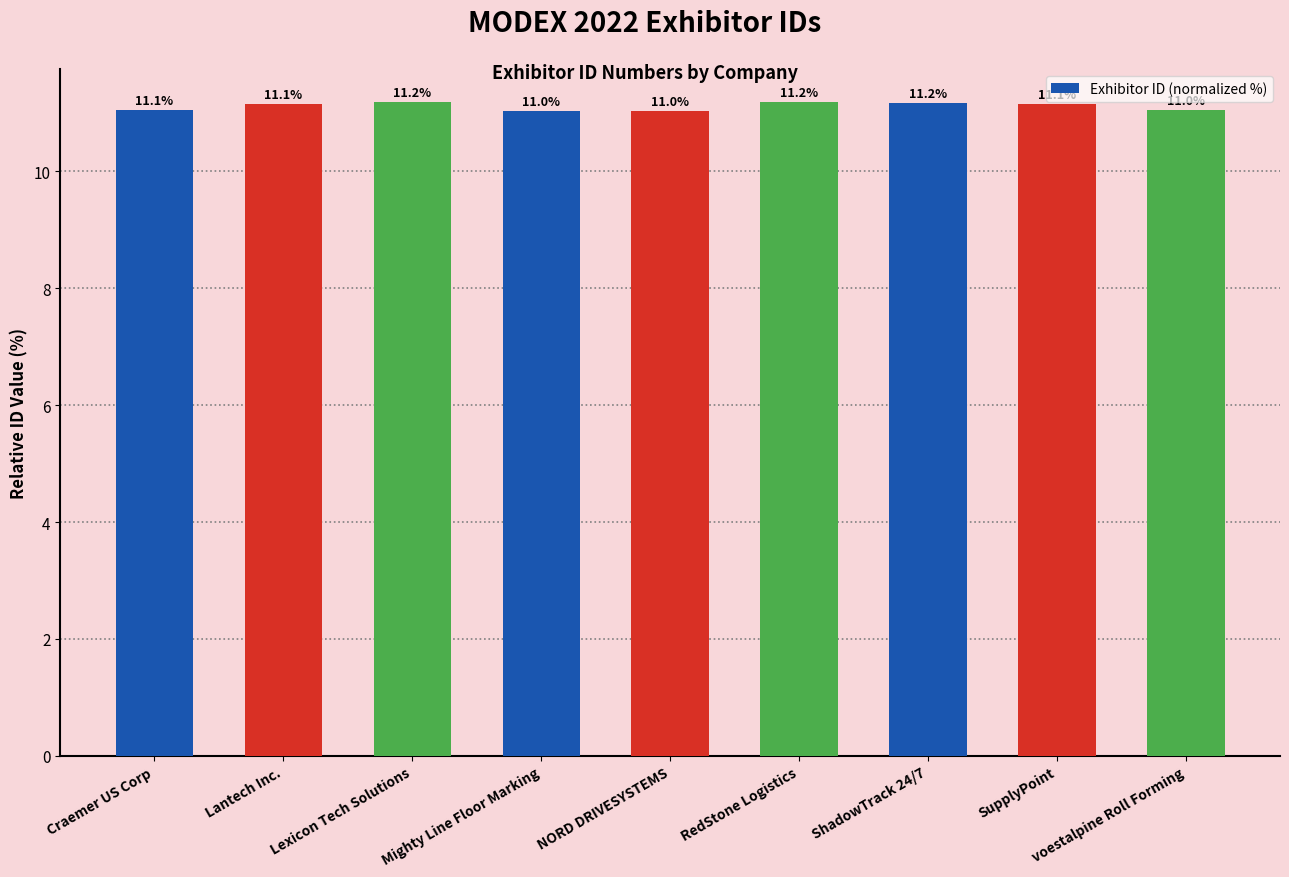

How many bars are there in total?

9